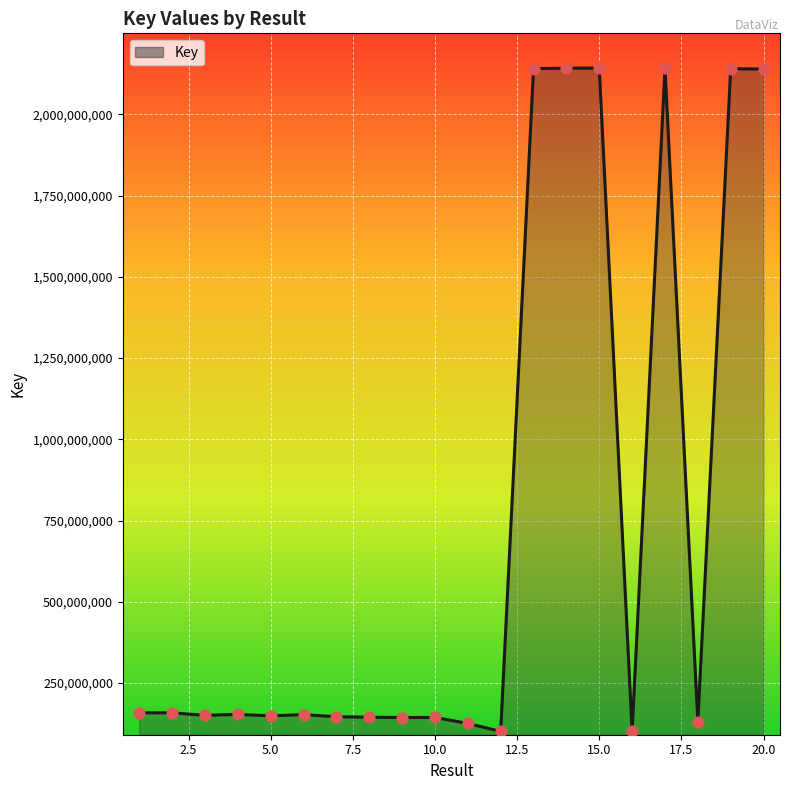

What is the greatest value displayed?

2142605684